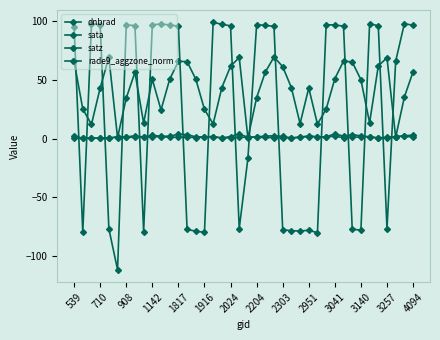

At which category does satz reach its first local peak?

1817